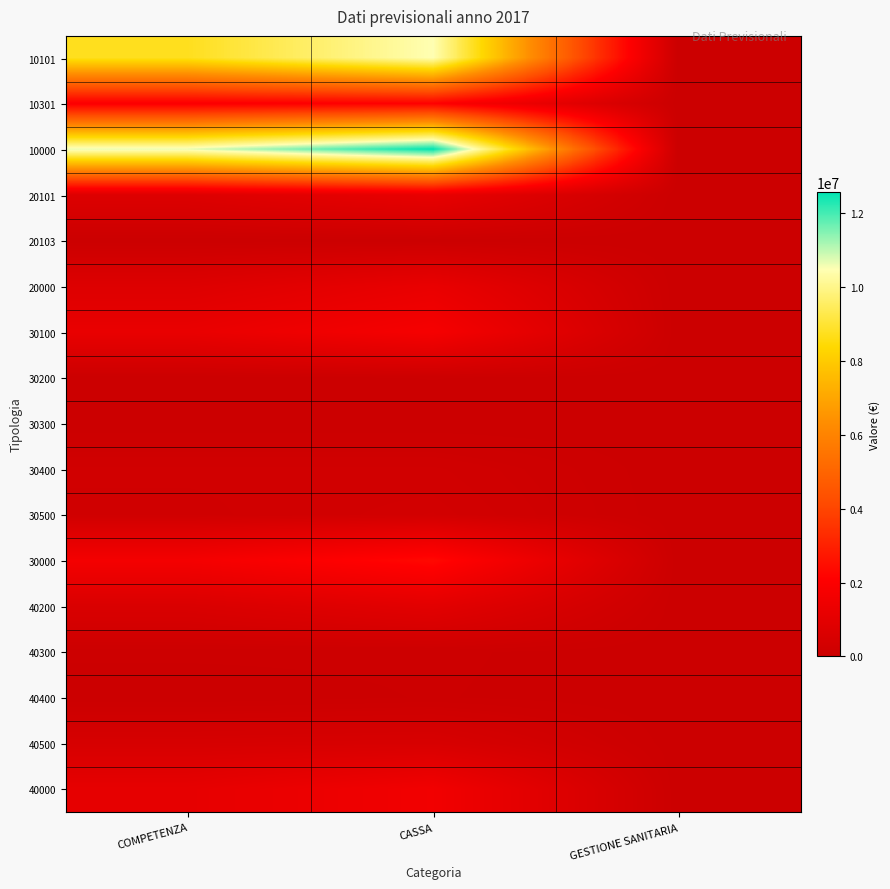

Reading left to right, what are all the values shown in this chart?

10101: COMPETENZA=8736881.2	CASSA=10481133.9	GESTIONE SANITARIA=0.0
10301: COMPETENZA=1932309.4	CASSA=2100925.9	GESTIONE SANITARIA=0.0
10000: COMPETENZA=10669190.7	CASSA=12582059.8	GESTIONE SANITARIA=0.0
20101: COMPETENZA=741993.3	CASSA=1207339.8	GESTIONE SANITARIA=0.0
20103: COMPETENZA=8550.0	CASSA=20600.0	GESTIONE SANITARIA=0.0
20000: COMPETENZA=750543.3	CASSA=1227939.8	GESTIONE SANITARIA=0.0
30100: COMPETENZA=1231880.0	CASSA=1753120.5	GESTIONE SANITARIA=0.0
30200: COMPETENZA=11800.0	CASSA=52379.2	GESTIONE SANITARIA=0.0
30300: COMPETENZA=1800.0	CASSA=1802.9	GESTIONE SANITARIA=0.0
30400: COMPETENZA=233725.0	CASSA=233725.0	GESTIONE SANITARIA=0.0
30500: COMPETENZA=203039.9	CASSA=298787.1	GESTIONE SANITARIA=0.0
30000: COMPETENZA=1682244.9	CASSA=2339814.7	GESTIONE SANITARIA=0.0
40200: COMPETENZA=588517.2	CASSA=956494.2	GESTIONE SANITARIA=0.0
40300: COMPETENZA=65000.0	CASSA=65000.0	GESTIONE SANITARIA=0.0
40400: COMPETENZA=0.0	CASSA=54990.8	GESTIONE SANITARIA=0.0
40500: COMPETENZA=460000.0	CASSA=508339.6	GESTIONE SANITARIA=0.0
40000: COMPETENZA=1113517.2	CASSA=1584824.7	GESTIONE SANITARIA=0.0